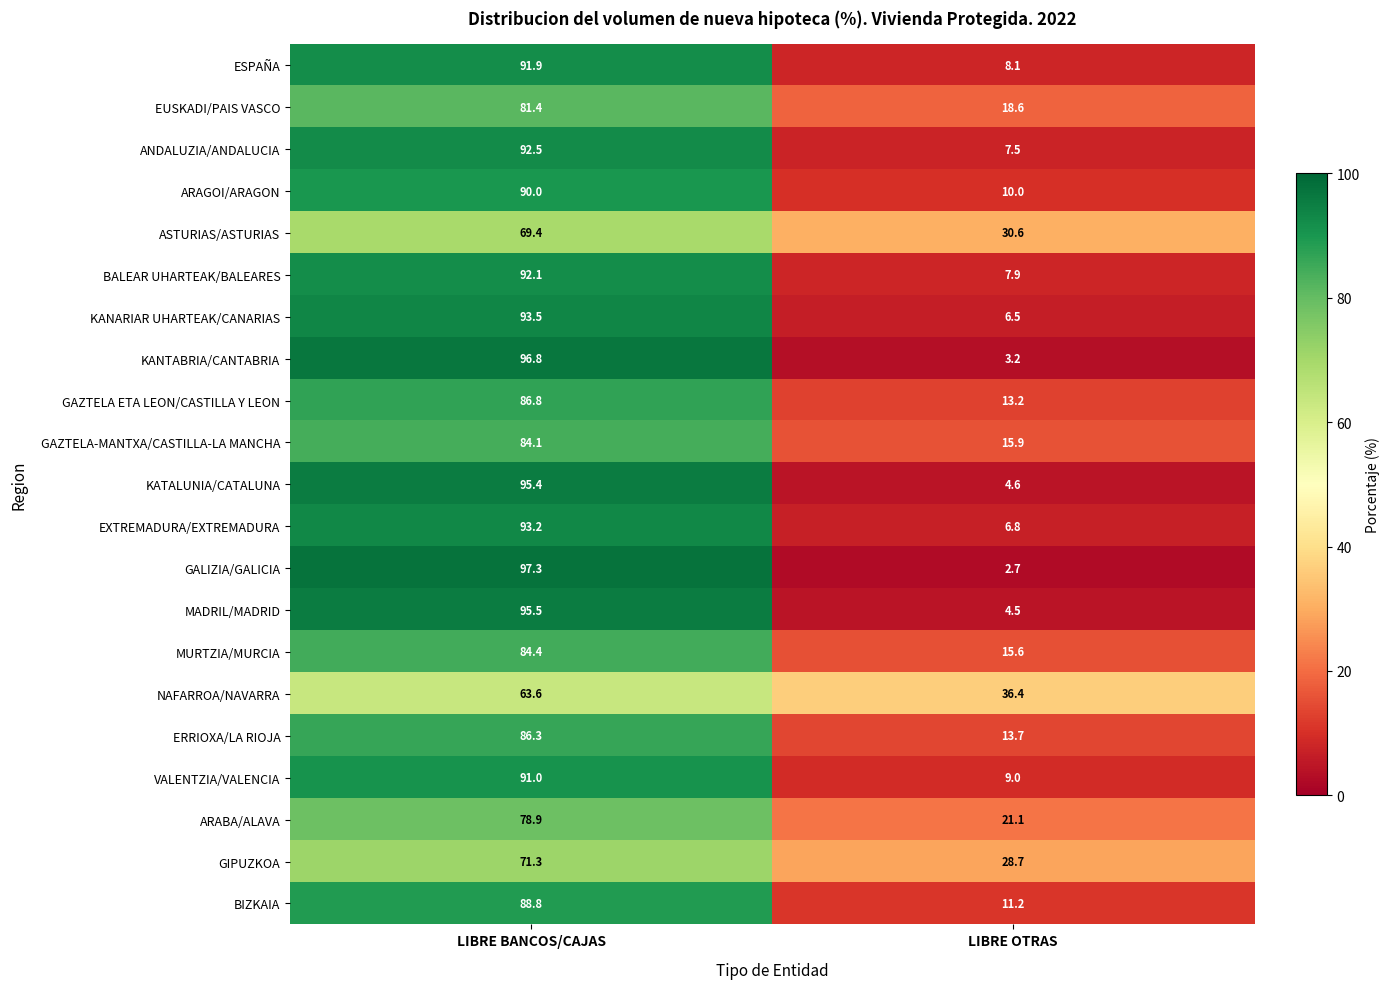

What is the total value across all series at LIBRE BANCOS/CAJAS?

1824.2